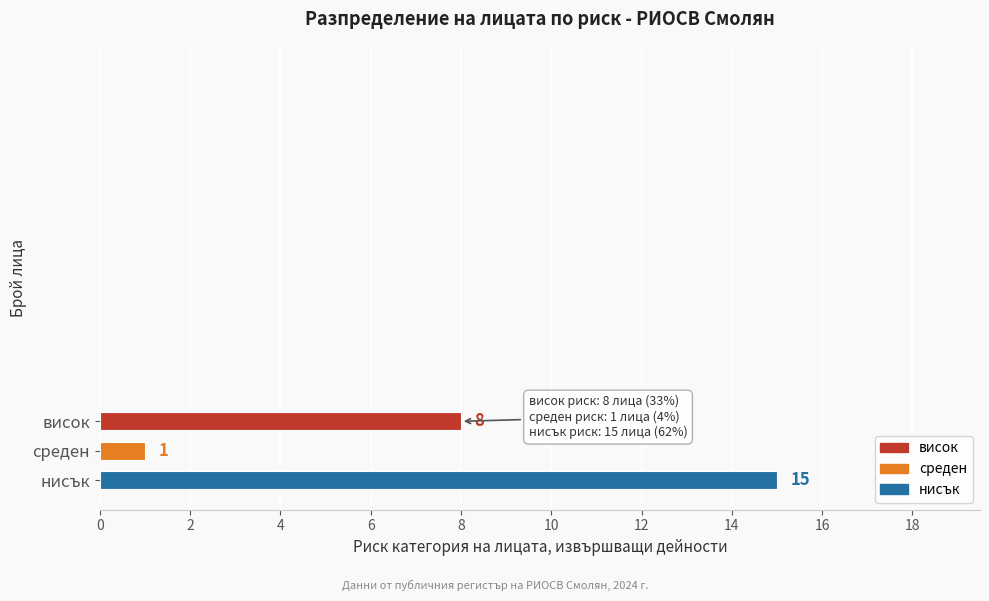

Reading top to bottom, transcribe all the data shown in this chart.

8	1	15